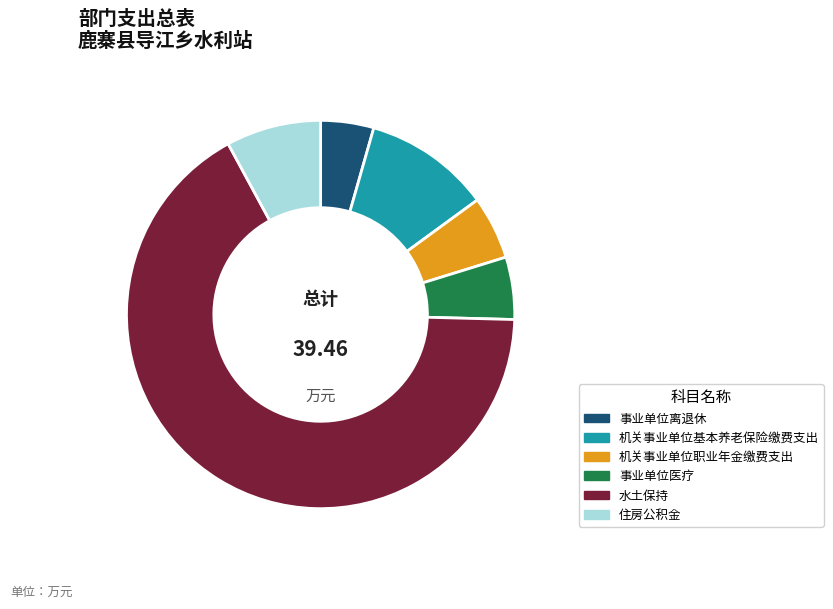

What is the ratio of the value at 机关事业单位基本养老保险缴费支出 to the value at 机关事业单位职业年金缴费支出?

2.0